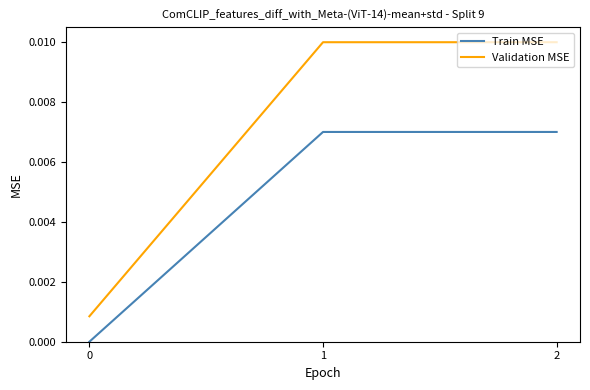

What are all the series names shown in the legend?

Train MSE, Validation MSE